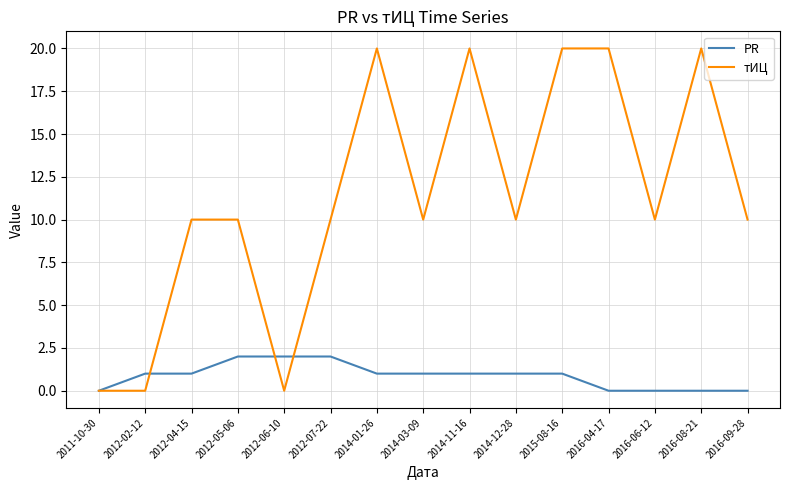

What is the greatest value displayed?

20